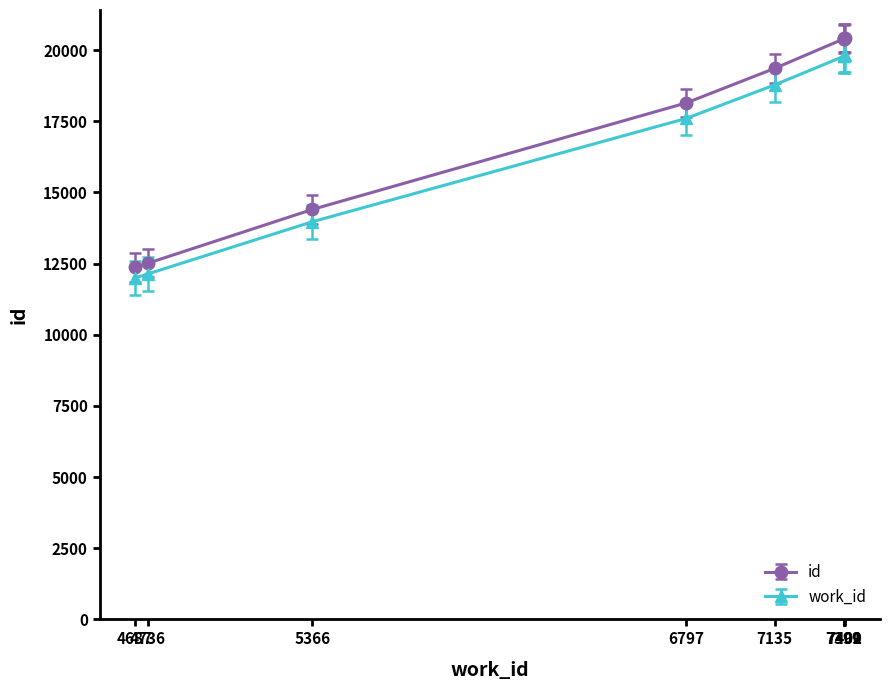

What are all the series names shown in the legend?

id, work_id